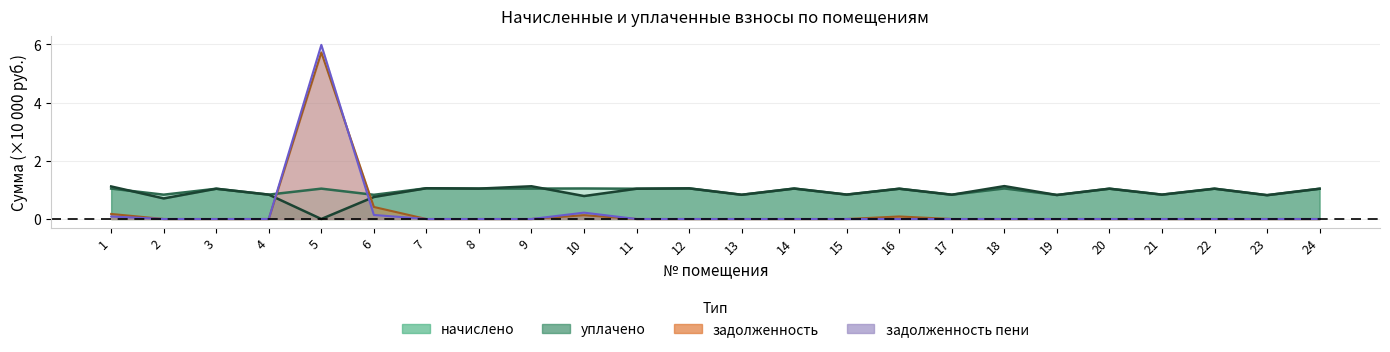

True or false: задолженность пени has a value of 3.7 at 3.

False